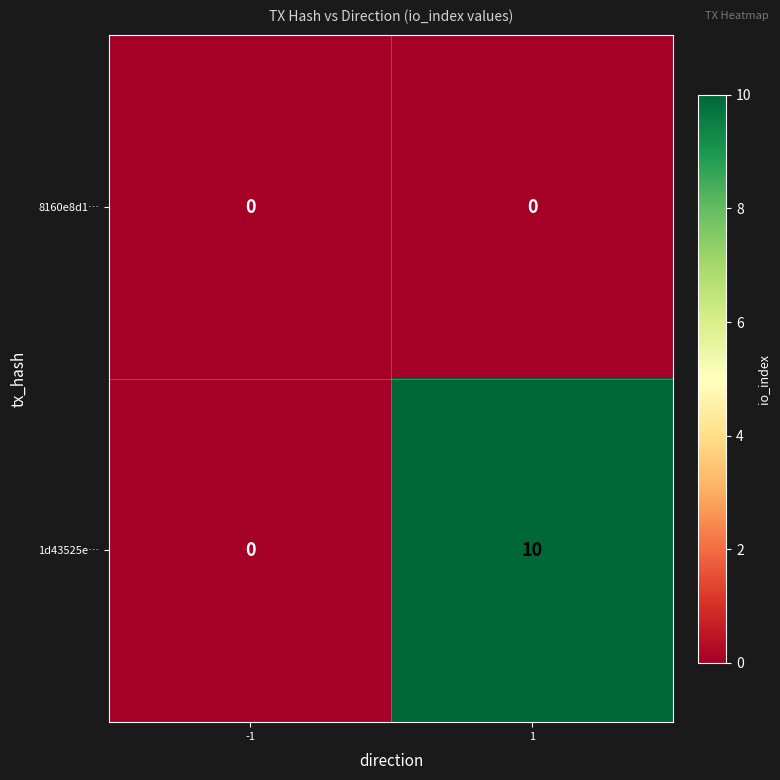

The value of 1d43525e… at 1 is 3. True or false?

False